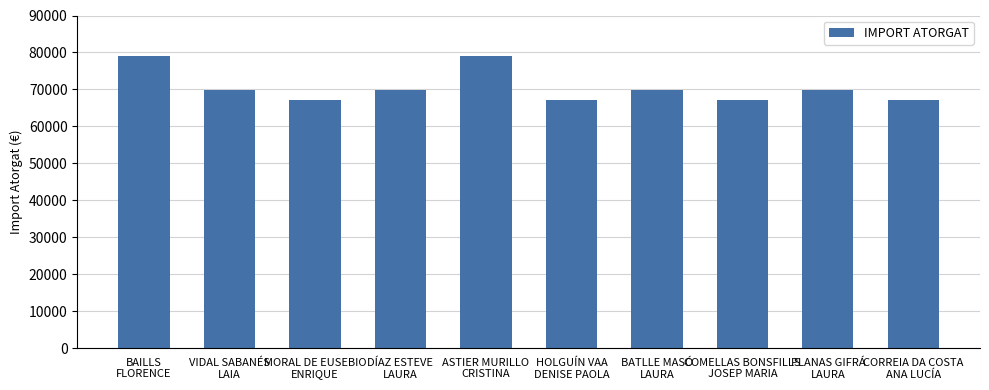

Count the values in the range 67200 to 69700.

8